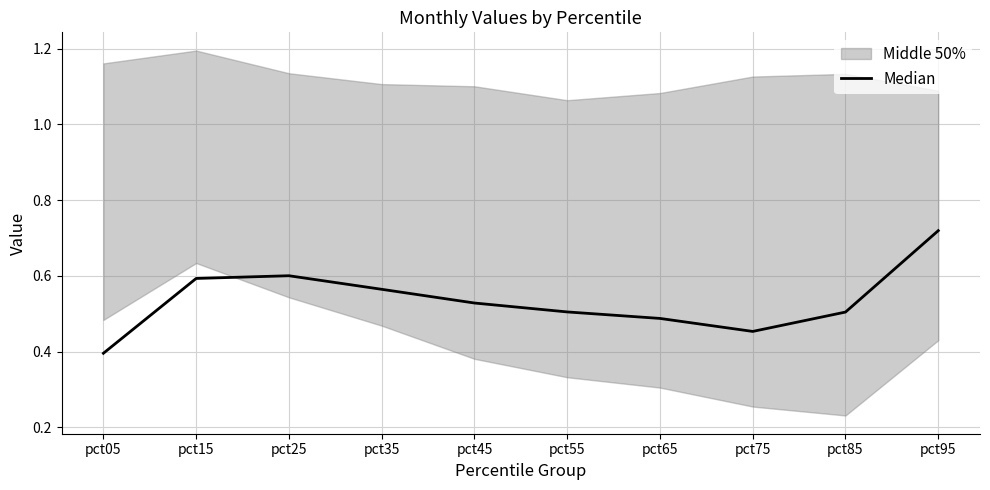

Where is the first local maximum?

pct25